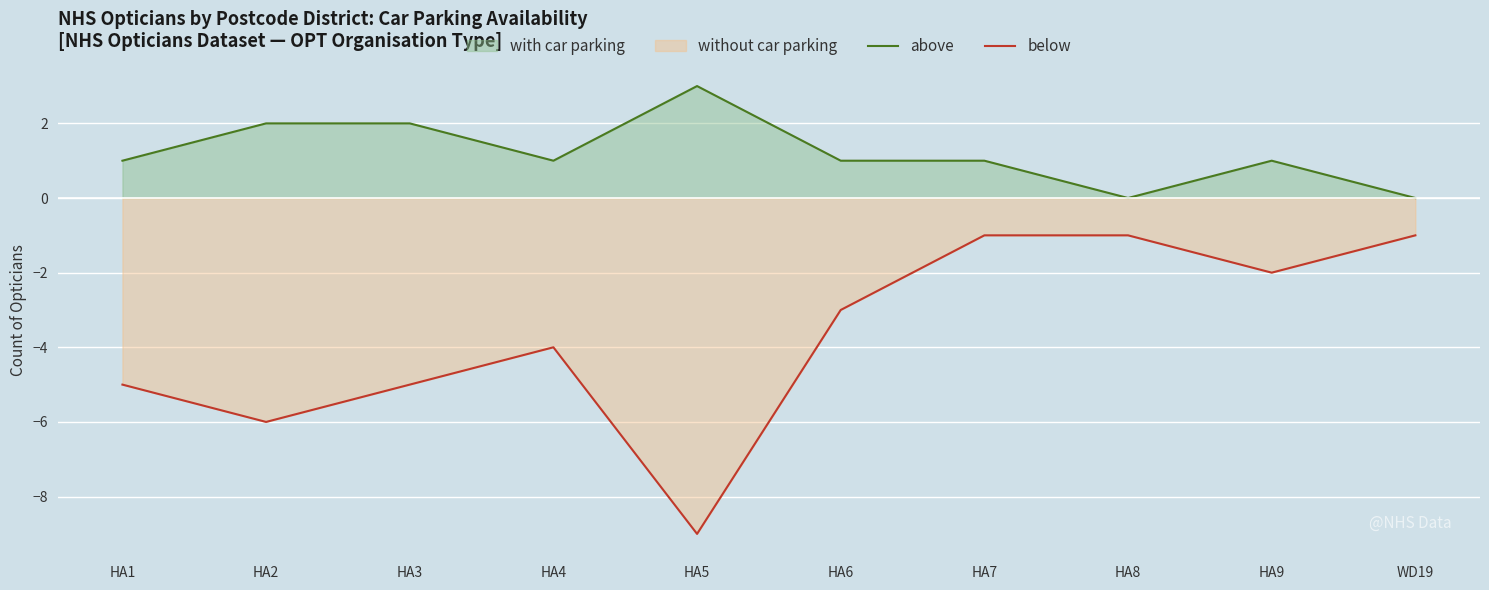

What is the total value across all series at HA4?

-3